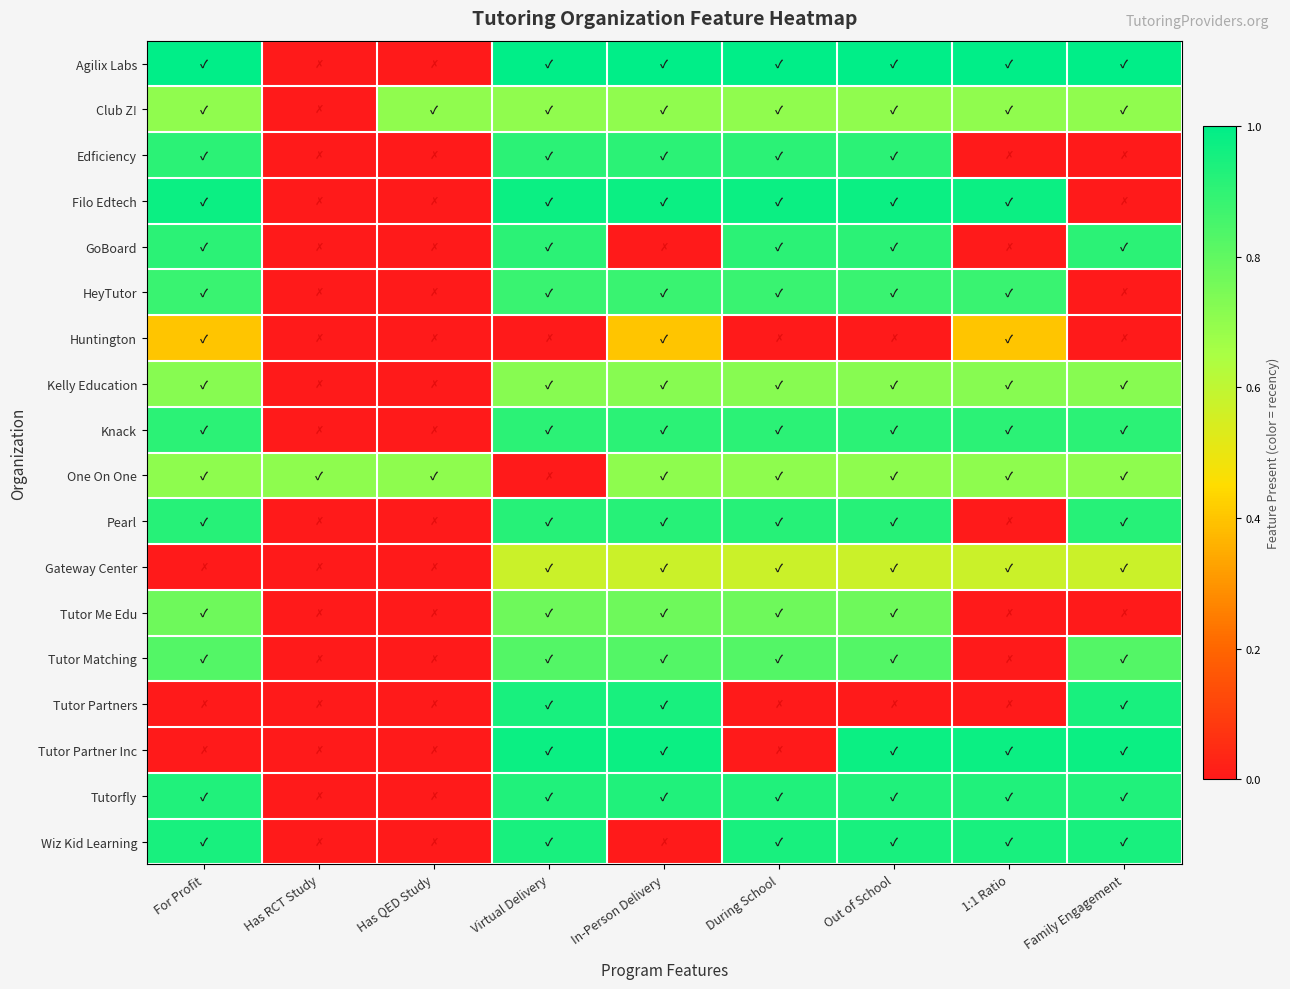

Which series has the largest range (max minus min)?

Agilix Labs